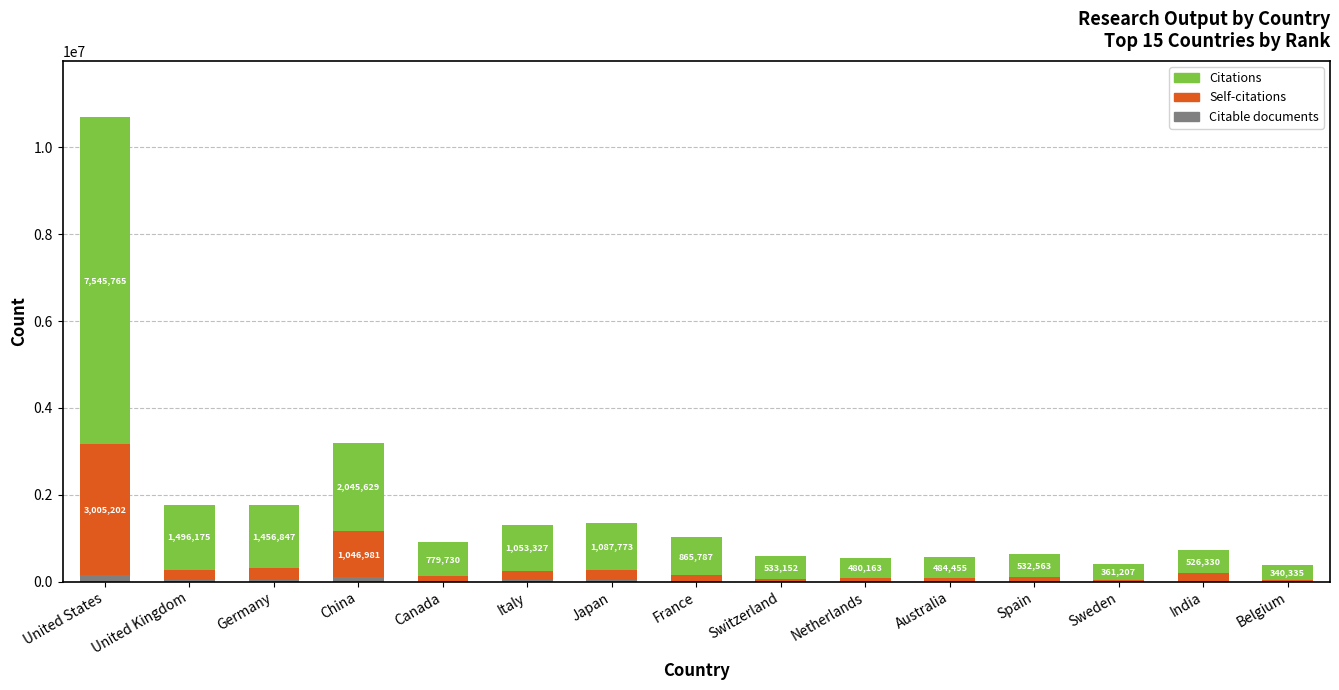

At which category is the sum across all series the highest?

United States